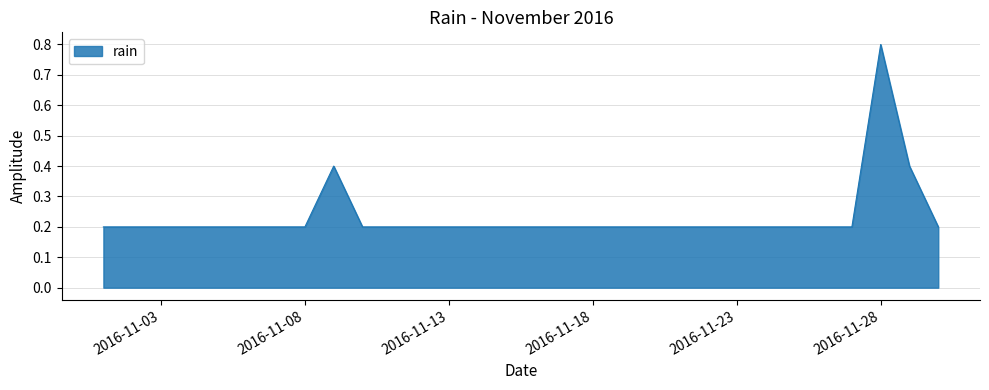

What is the difference between the maximum and minimum values?

0.6